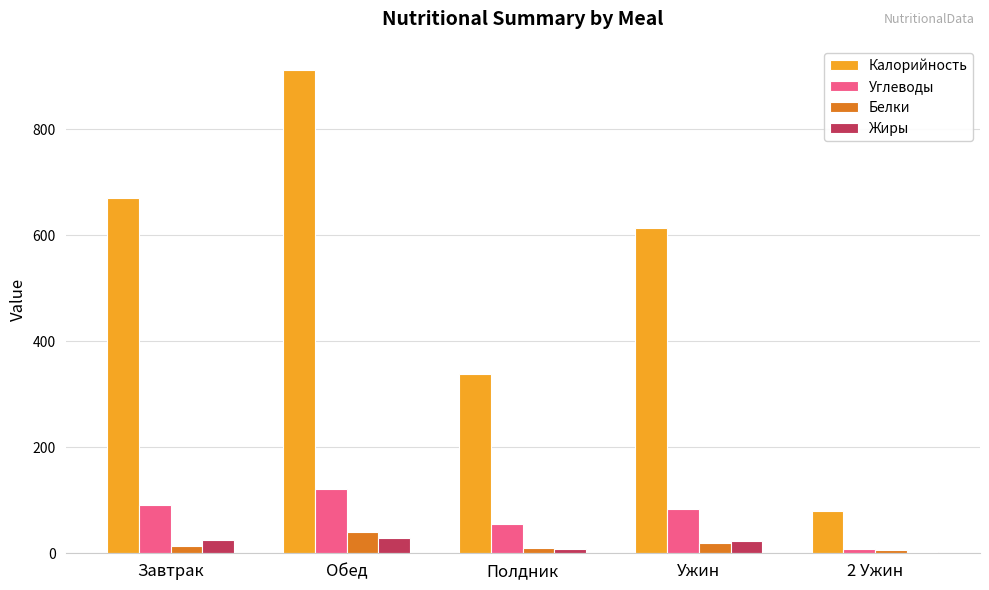

What is the approximate value of Углеводы at Обед?

121.7